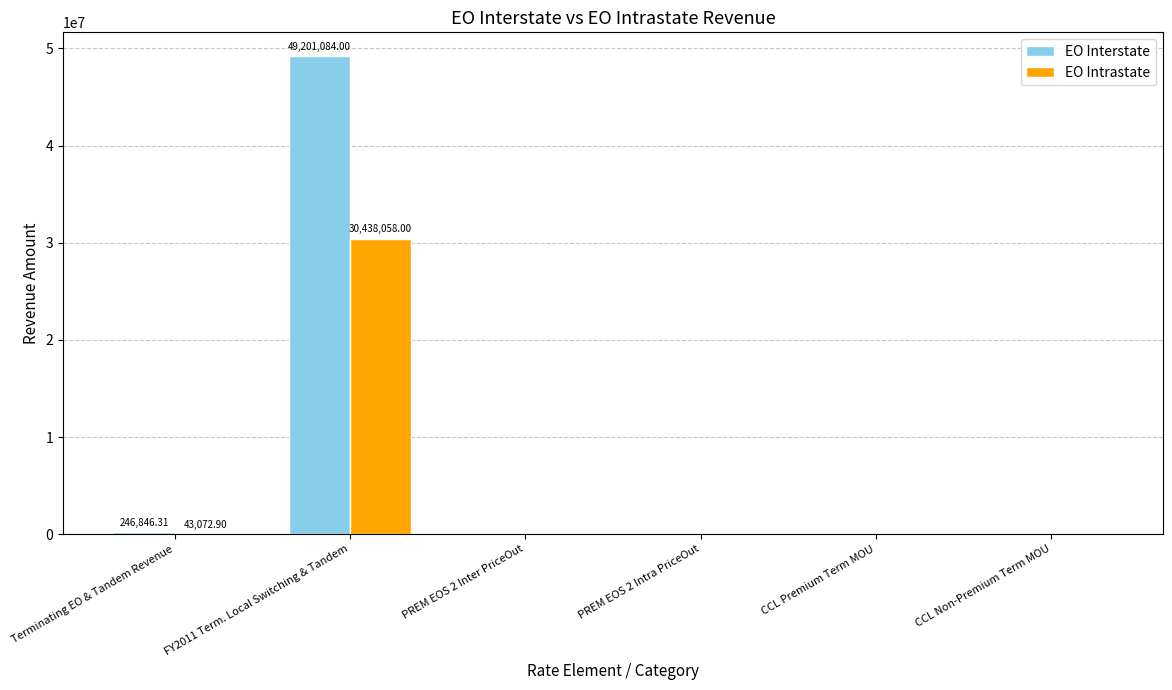

At which category is the sum across all series the highest?

FY2011 Term. Local Switching & Tandem